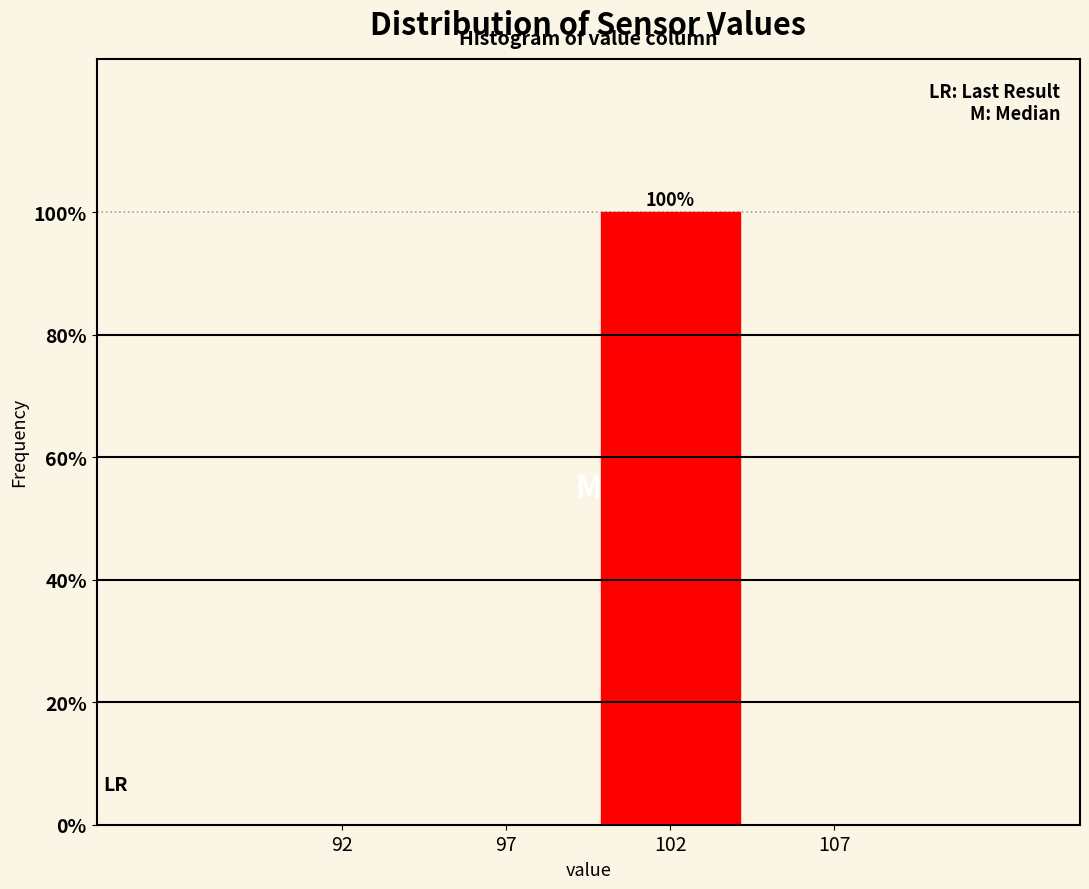

Reading left to right, extract all data points from this chart.

92=0	97=0	102=100	107=0